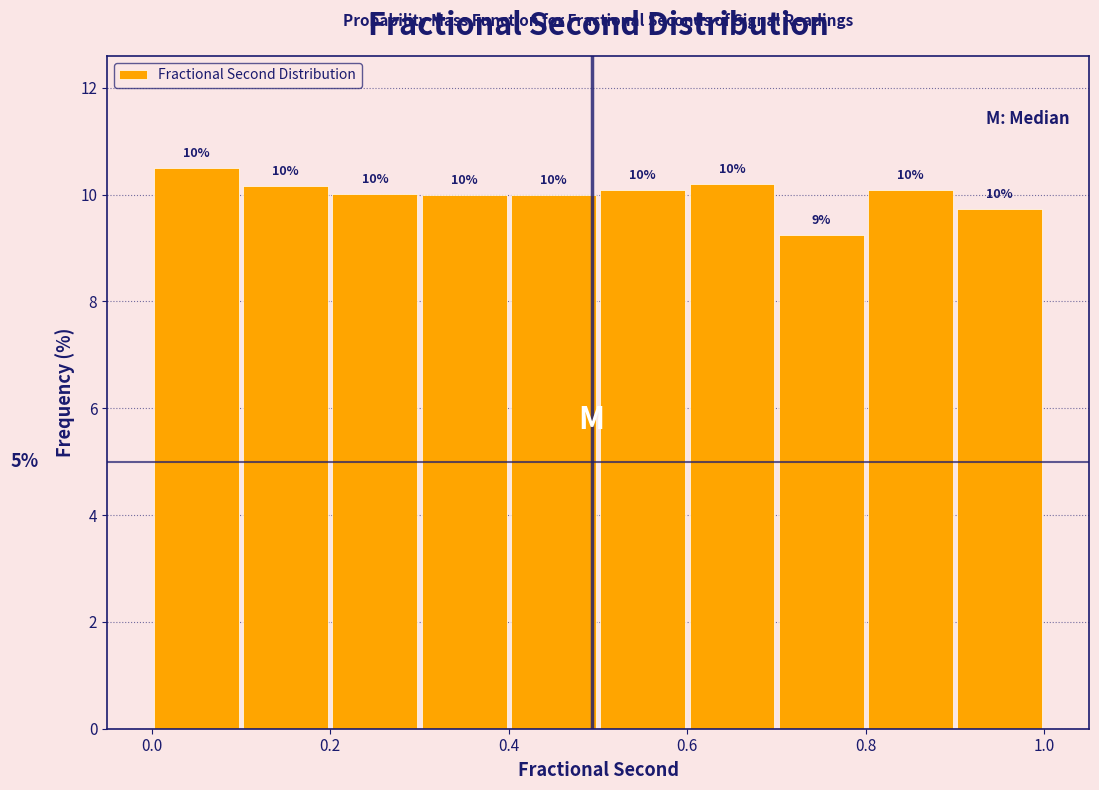

Which range on the x-axis has the tallest bar?

0.0 to 0.1